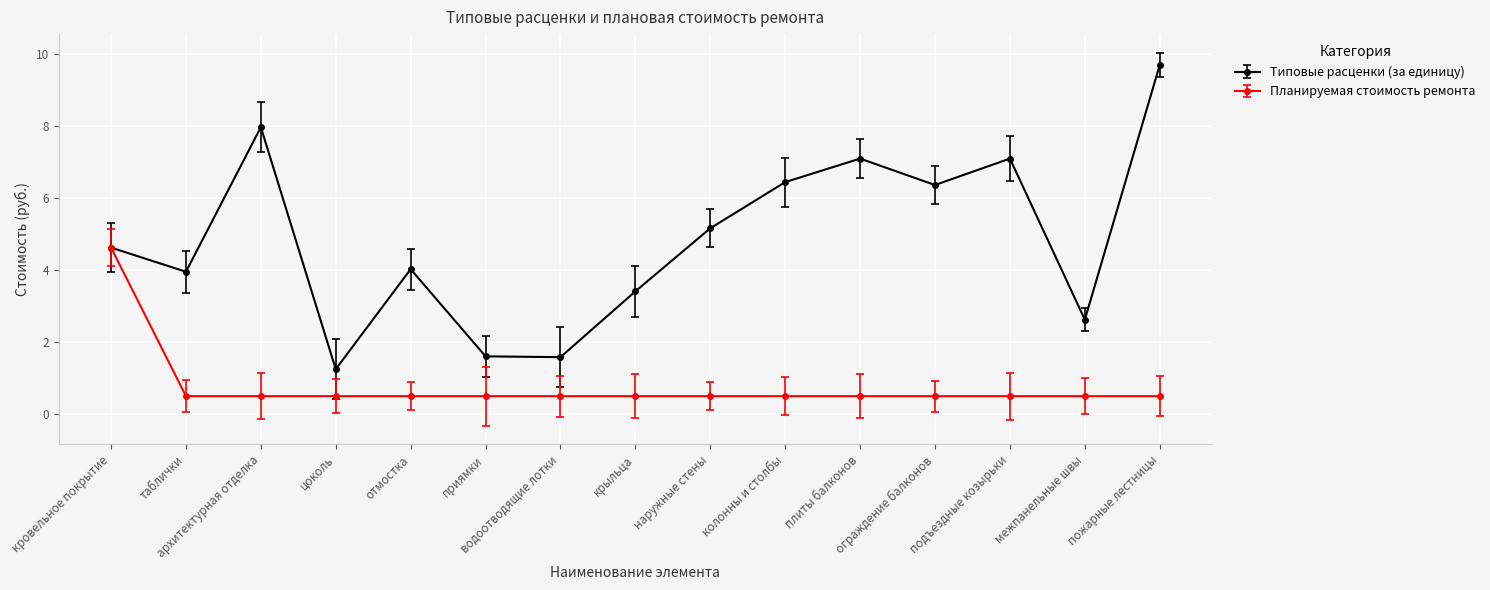

Rank the series by their average value, from lowest to highest.

Планируемая стоимость ремонта, Типовые расценки (за единицу)